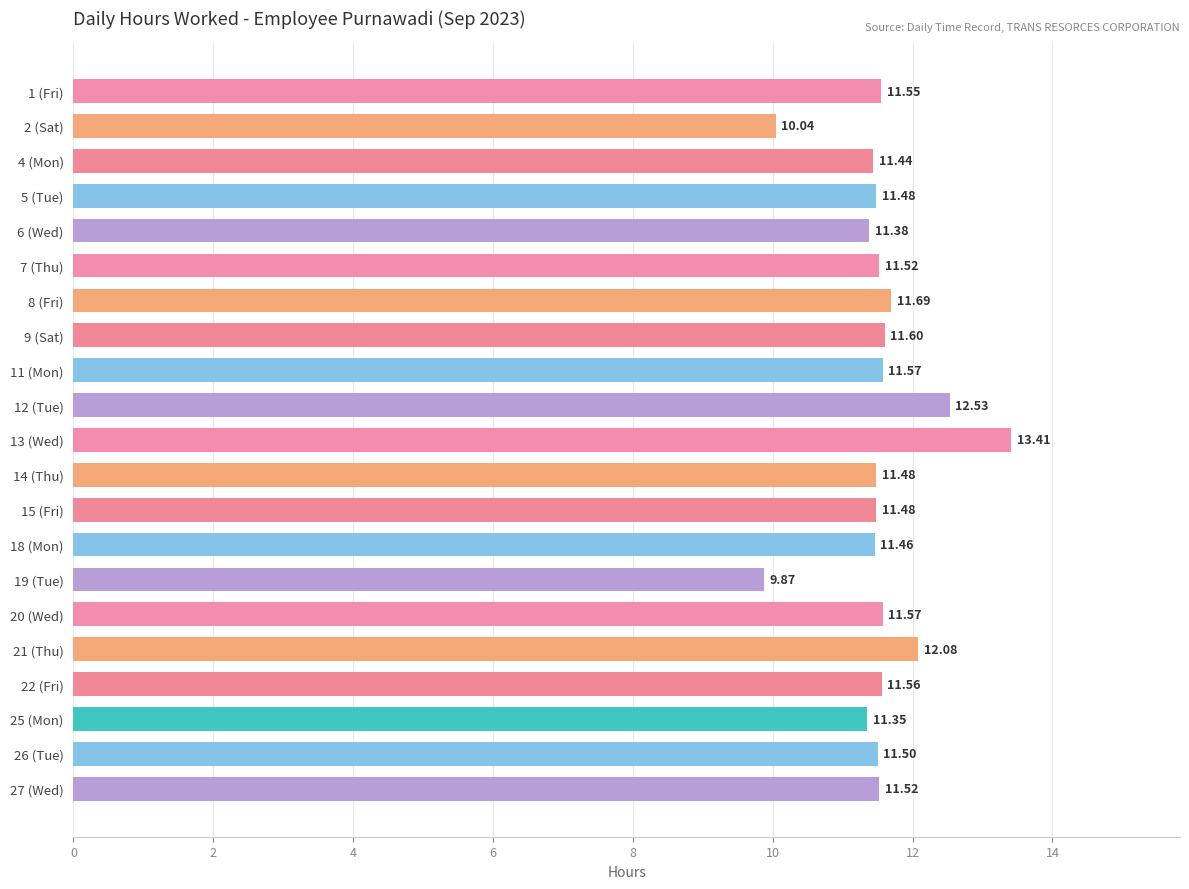

What is the change in value from 14 (Thu) to 19 (Tue)?

-1.6